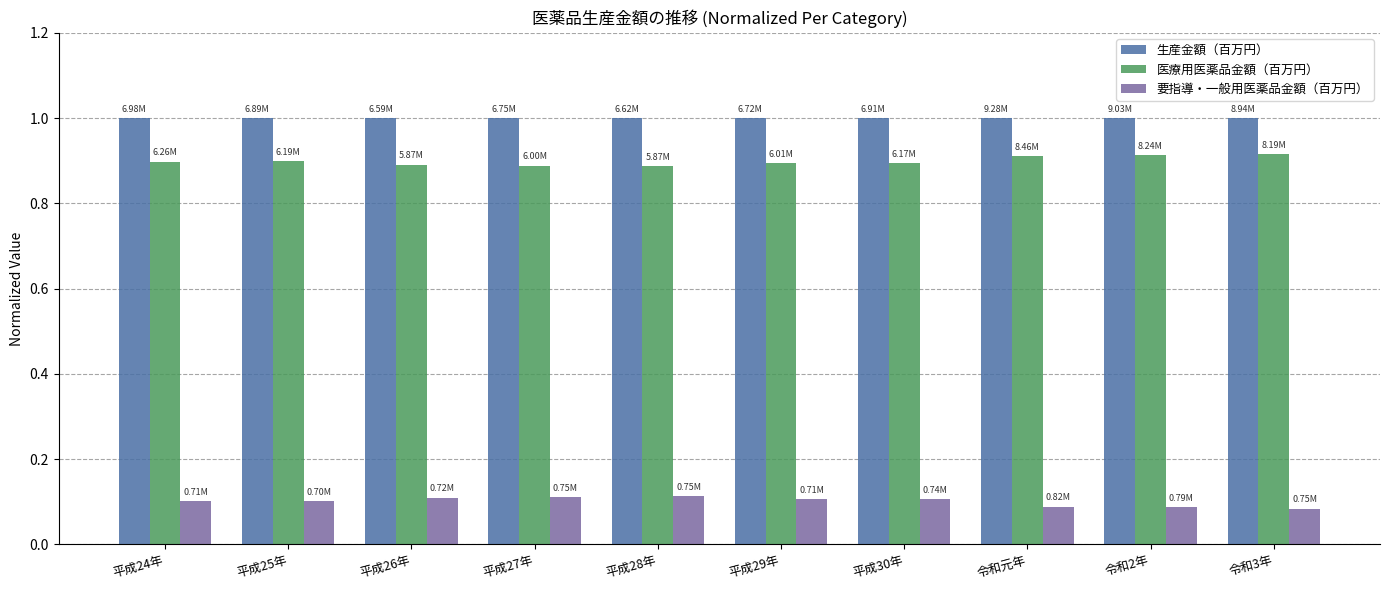

What is the label of the 7th bar from the left?

平成30年